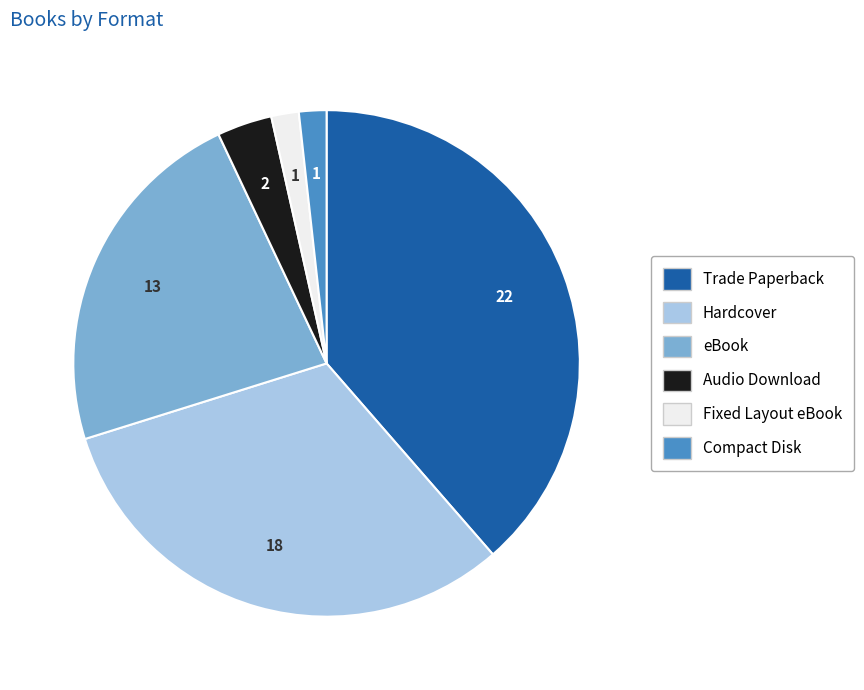

Is there a majority slice in this chart?

No